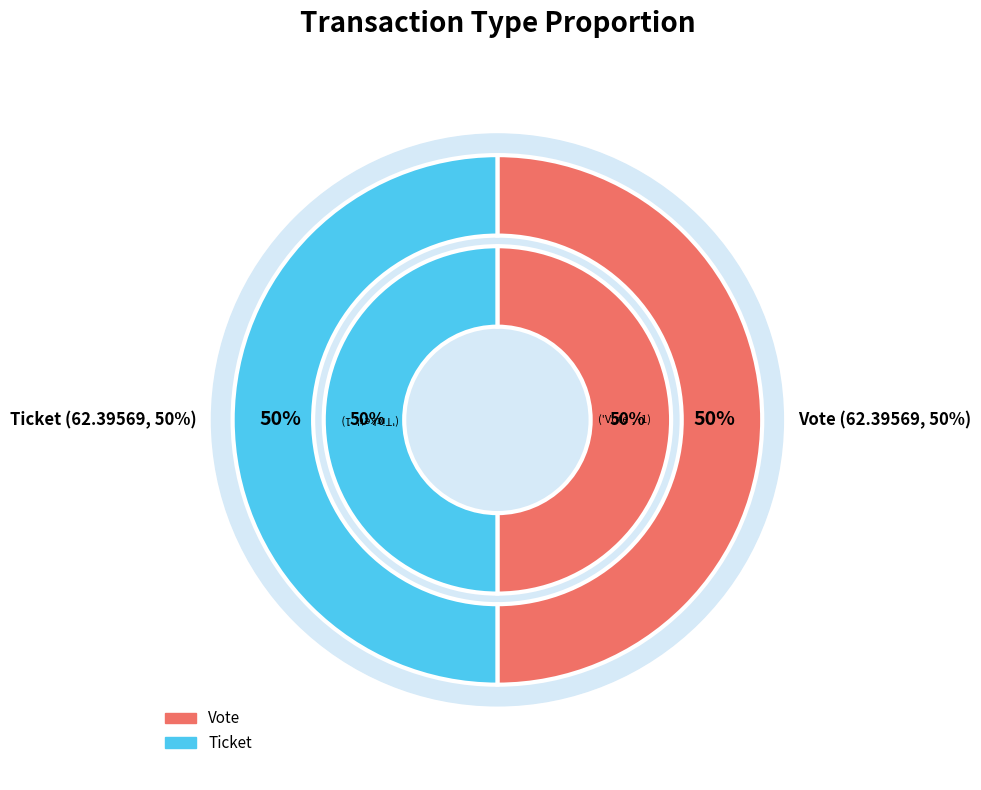

To the nearest percent, what is the combined percentage of Ticket and Vote?

100%